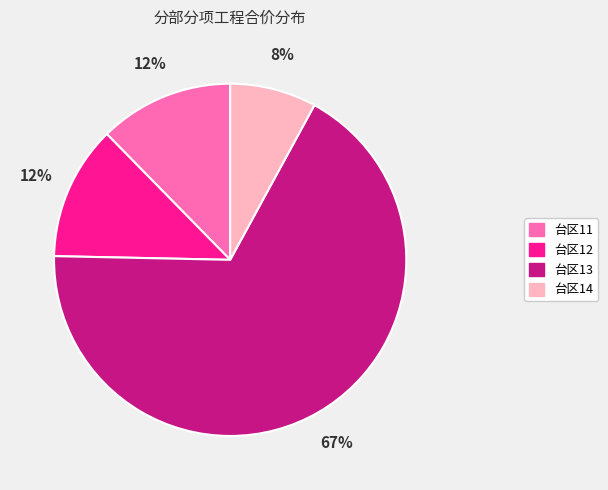

Is there a majority slice in this chart?

Yes